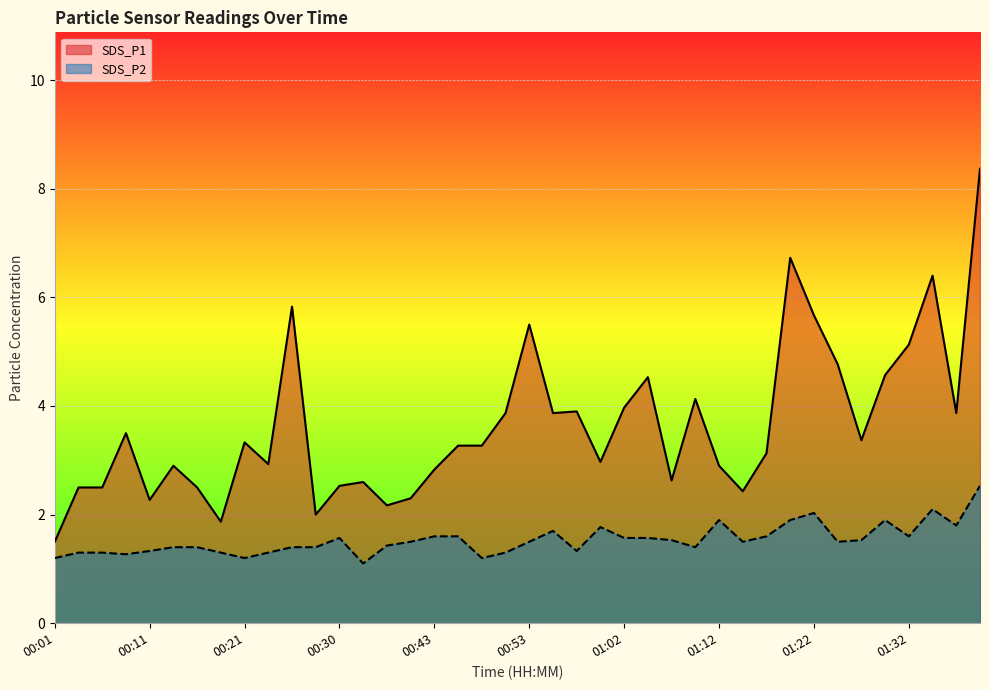

Between 01:22 and 01:34, which is larger?

01:34